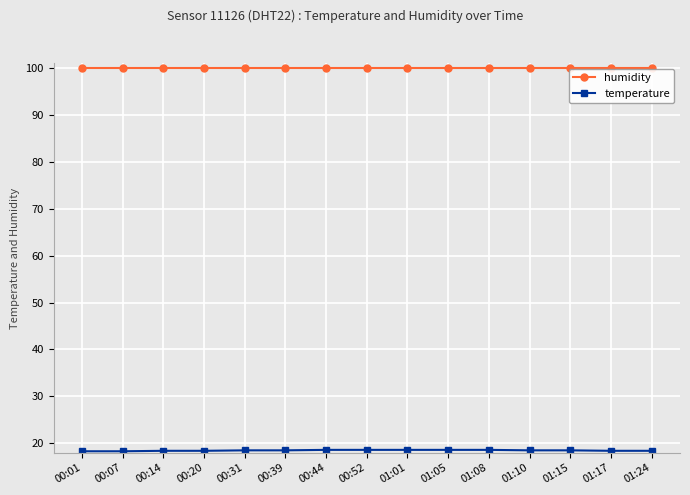

What is the smallest value displayed?

18.3